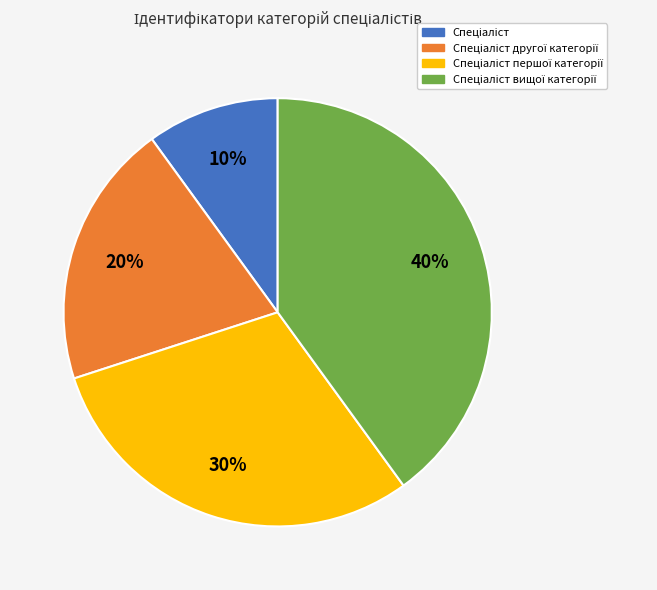

Is there a majority slice in this chart?

No